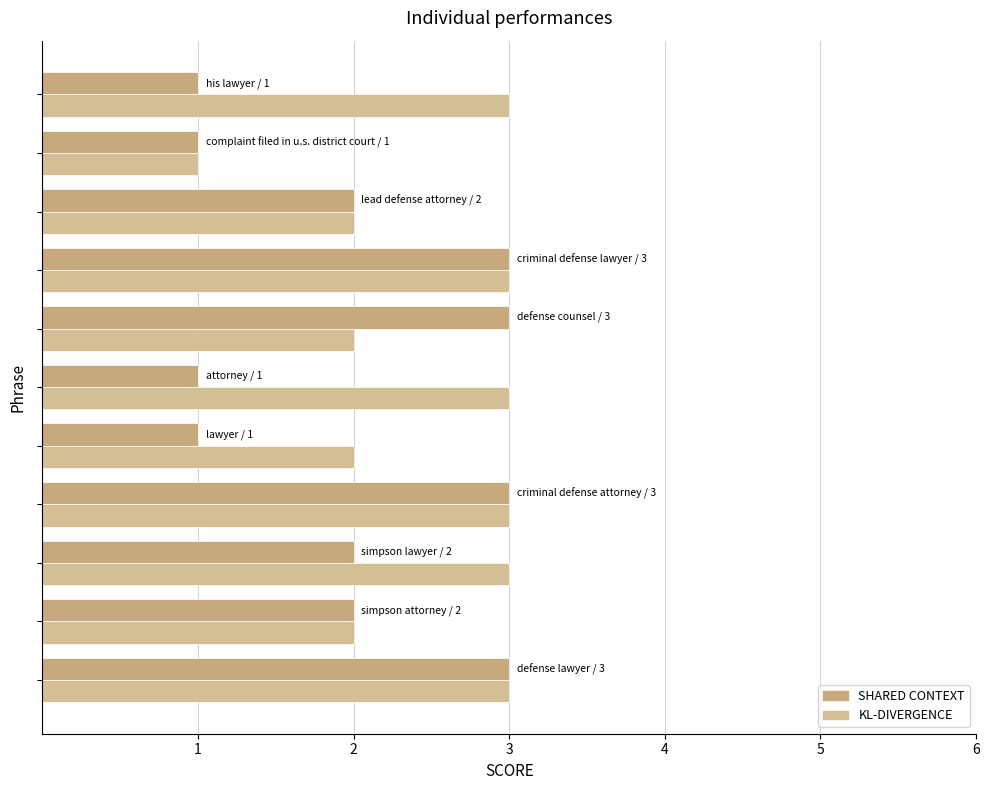

Count the KL-DIVERGENCE values in the range 2 to 3.

10